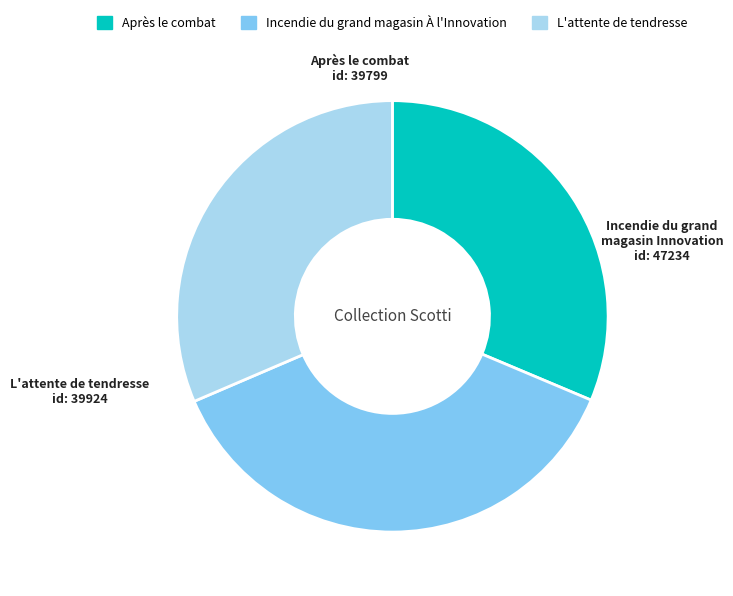

Do L'attente de tendresse and Incendie du grand magasin À l'Innovation together represent more than half of the pie?

Yes